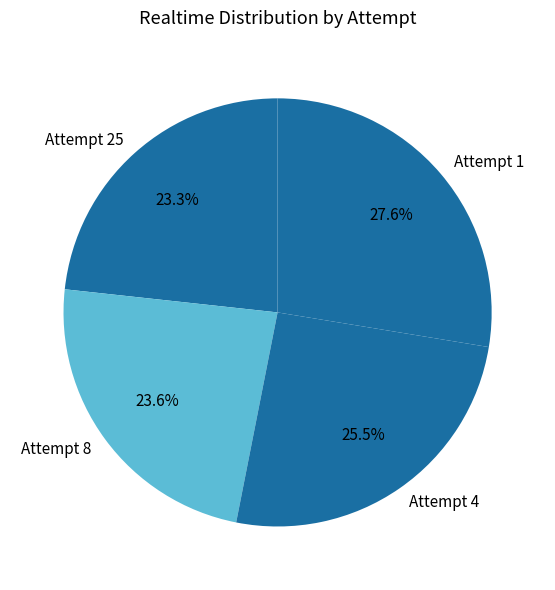

Approximately how many times larger is the value at Attempt 8 compared to Attempt 25?

1.0